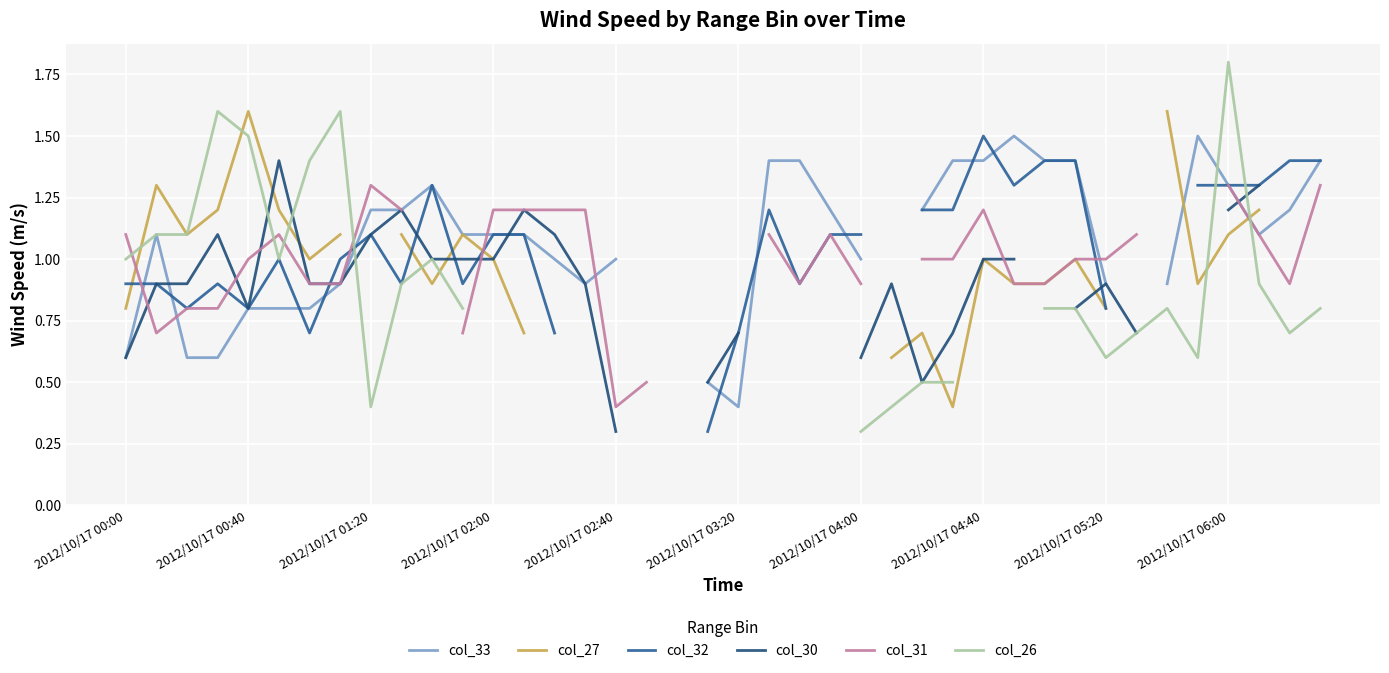

The value of col_27 at 37 is 1.2. True or false?

True